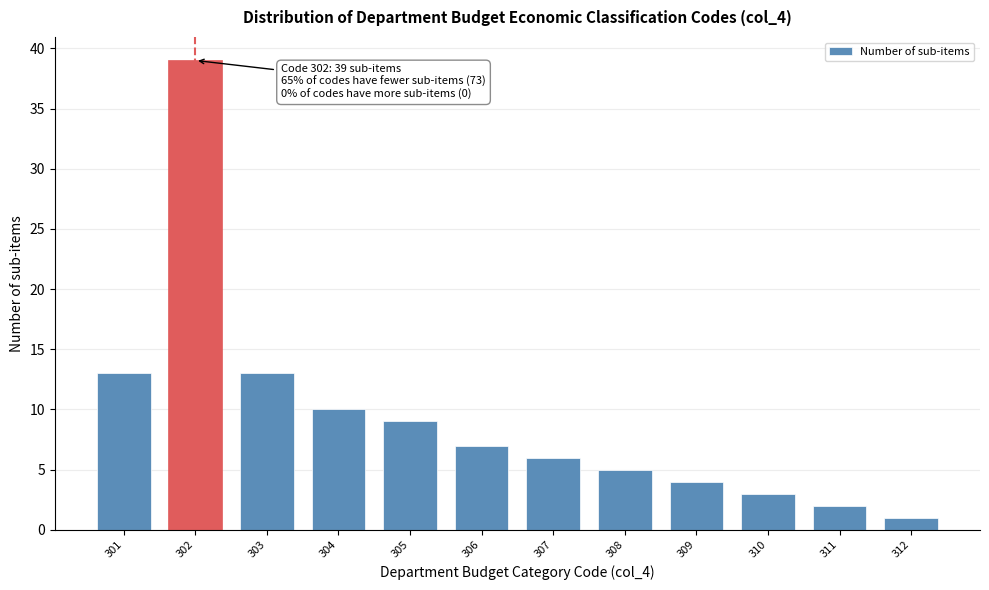

Reading right to left, list all the values displayed in this chart.

1	2	3	4	5	6	7	9	10	13	39	13